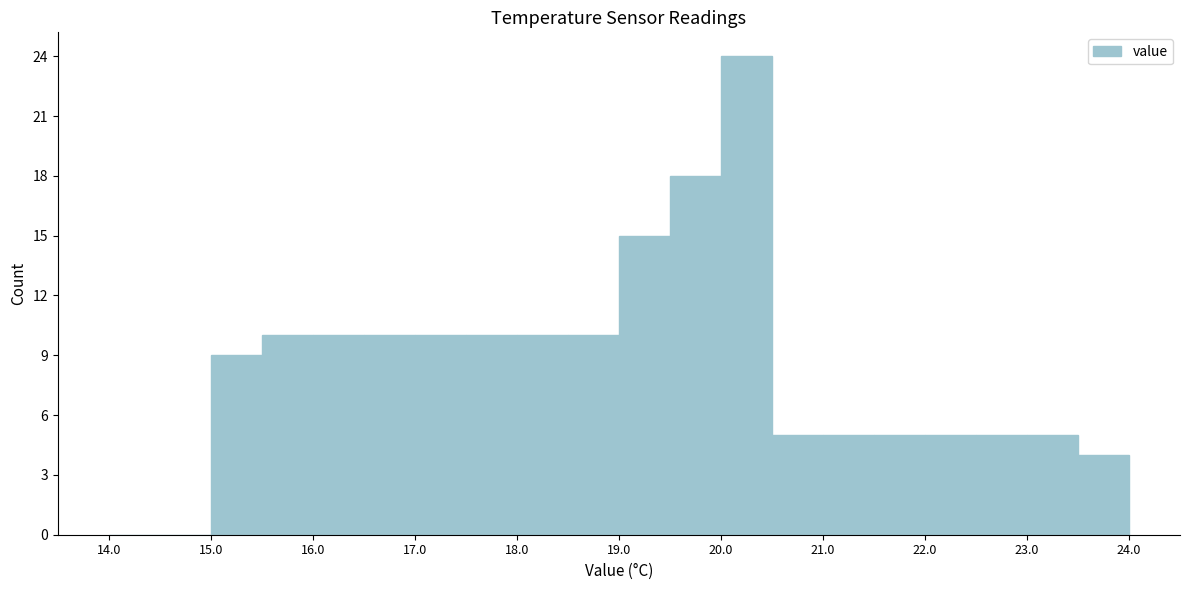

What is the height of the bar covering 15.0 to 15.5 on the x-axis? The values are not printed on the chart, so give them approximately, as read against the axis.

9